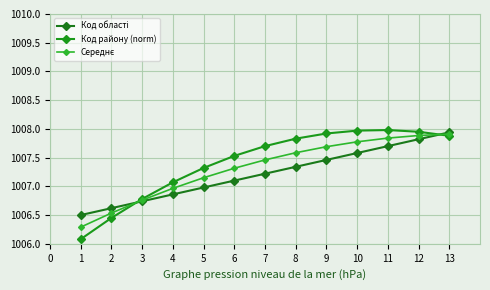

Reading left to right, extract all data points from this chart.

Код області: 1006.5	1006.6	1006.7	1006.9	1007.0	1007.1	1007.2	1007.3	1007.5	1007.6	1007.7	1007.8	1007.9
Код району (norm): 1006.1	1006.4	1006.8	1007.1	1007.3	1007.5	1007.7	1007.8	1007.9	1008.0	1008.0	1007.9	1007.9
Середнє: 1006.3	1006.5	1006.8	1007.0	1007.1	1007.3	1007.5	1007.6	1007.7	1007.8	1007.8	1007.9	1007.9